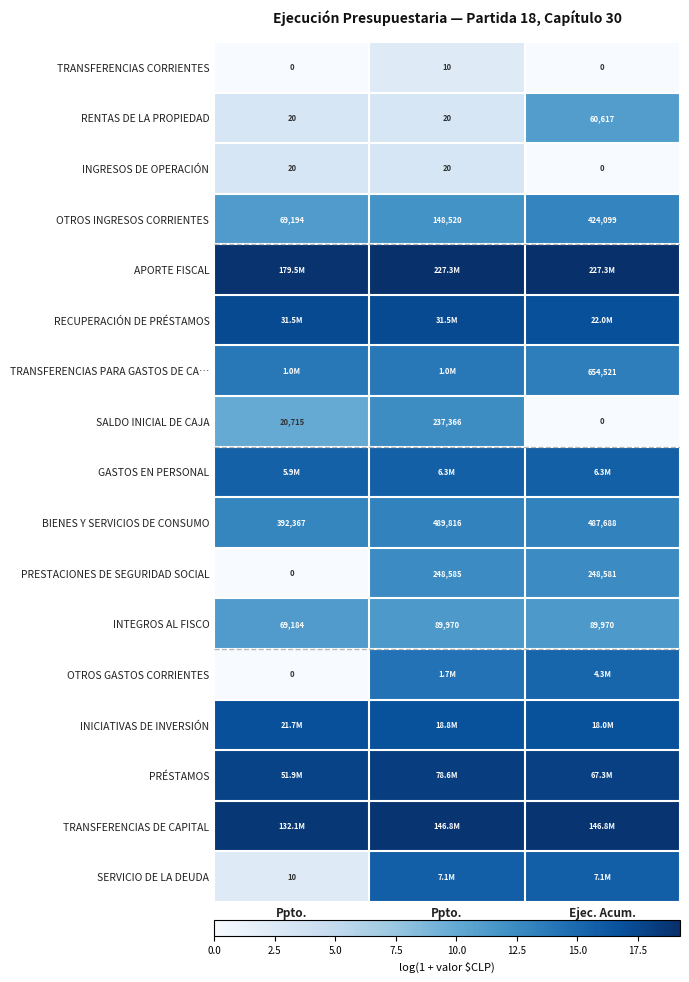

At how many categories does at least one series exceed 2?

3